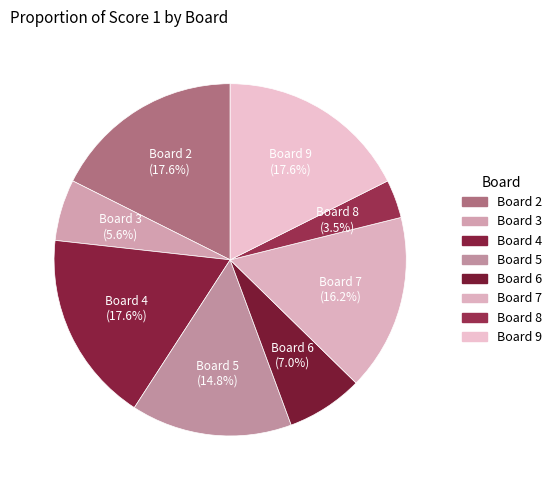

How many slices are in this pie chart?

8